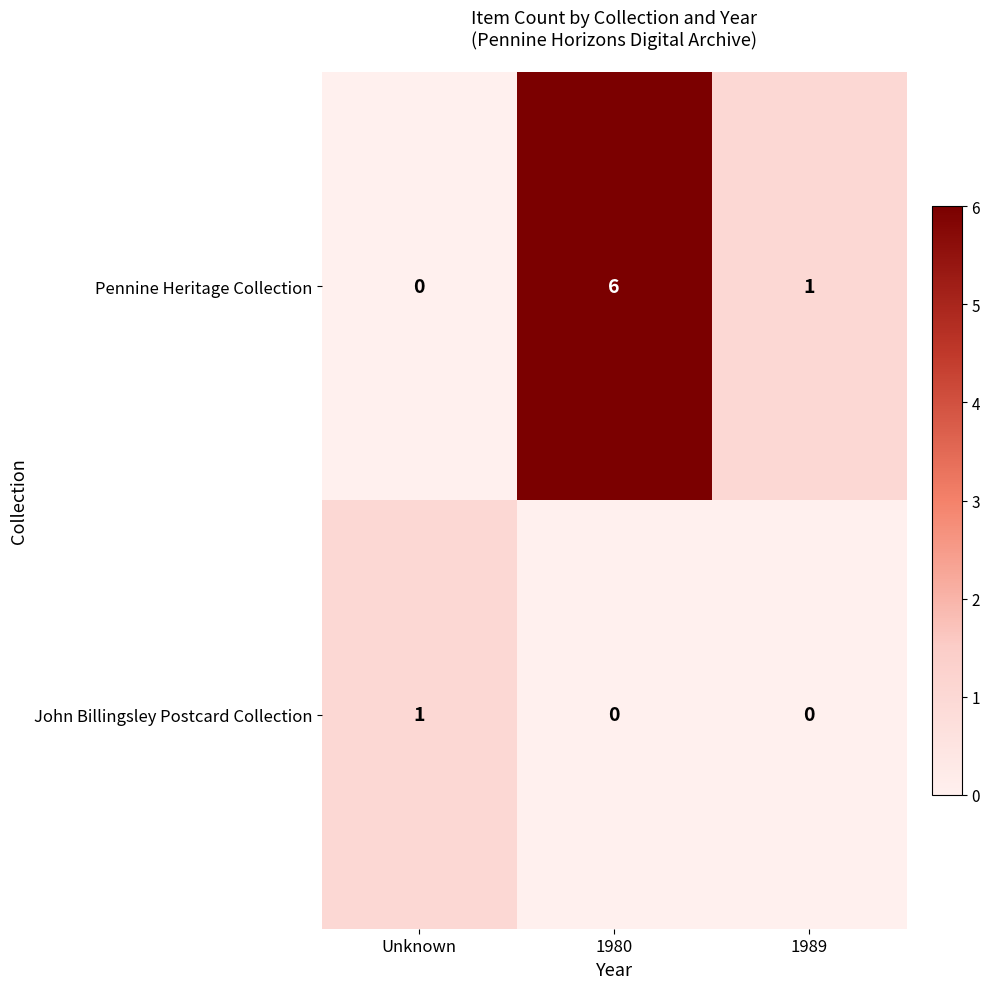

What is the total value across all series at 1980?

6